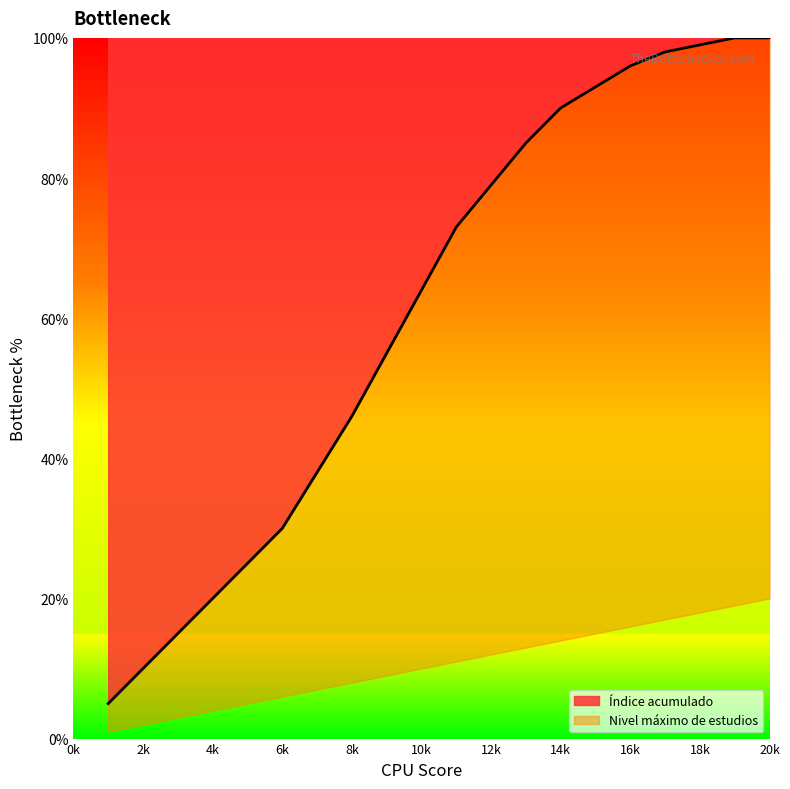

The value of Índice acumulado at 6k is 30. True or false?

True